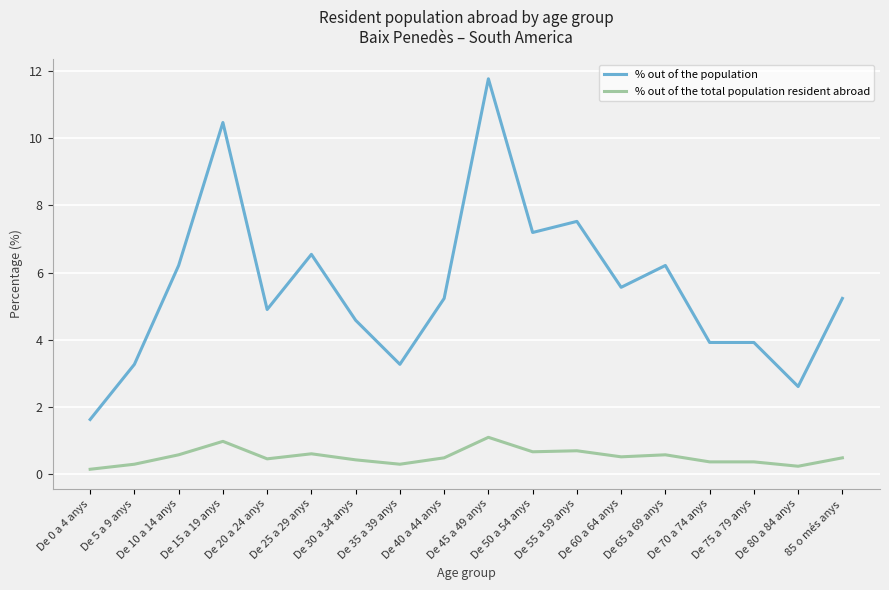

What is the highest value of the % out of the population series?

11.8